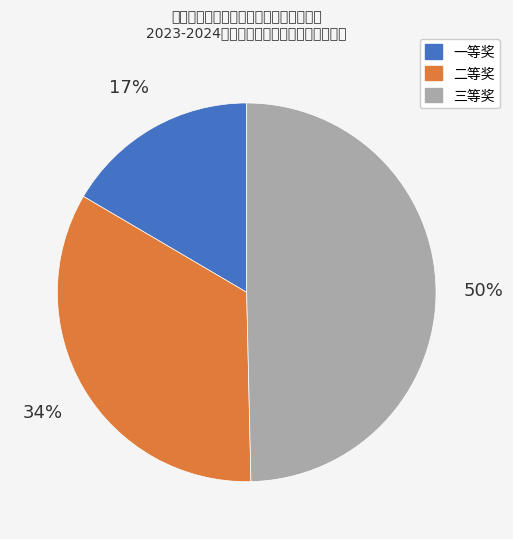

What is the ratio of the value at 一等奖 to the value at 三等奖?

0.3